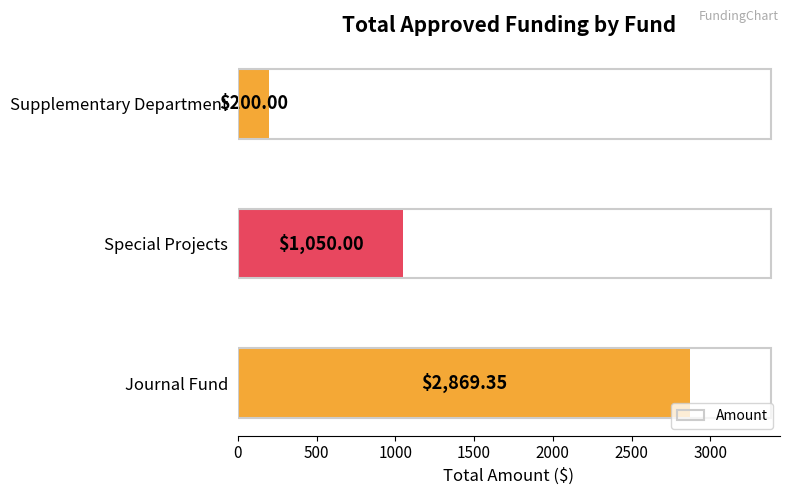

What is the sum of the values at Supplementary Department and Special Projects?

1250.0